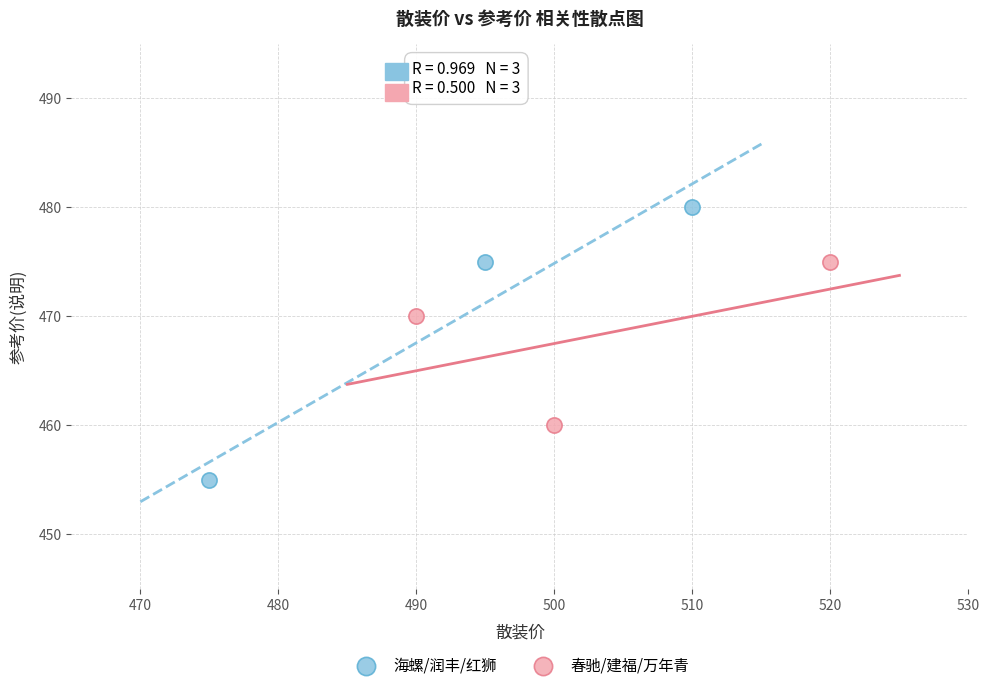

What are all the series names shown in the legend?

海螺/润丰/红狮, 春驰/建福/万年青